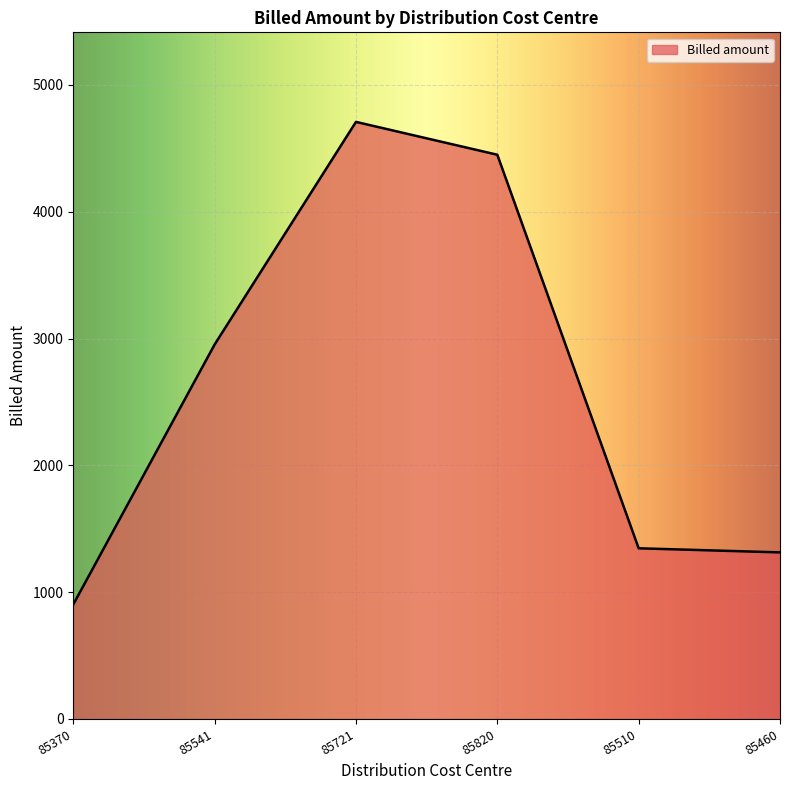

What is the average value?

2612.0